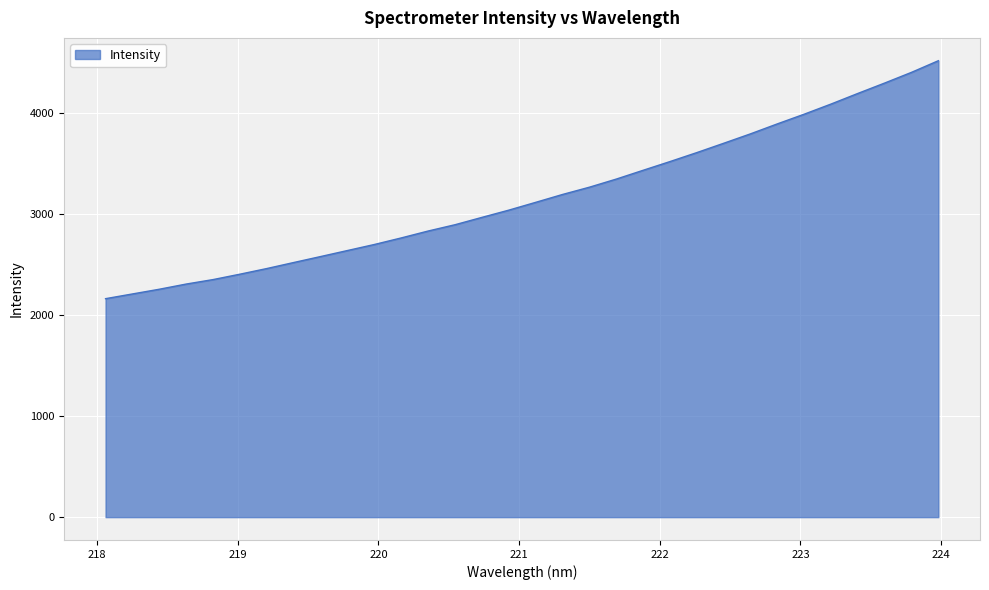

How many lines are shown in the chart?

1